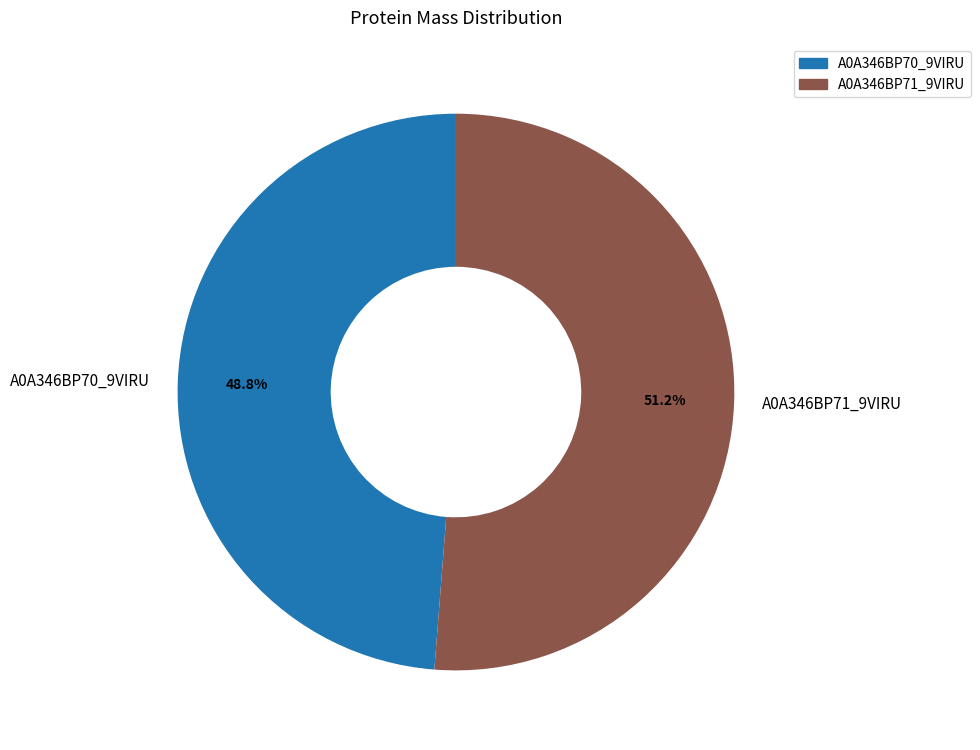

Which has a higher value, A0A346BP71_9VIRU or A0A346BP70_9VIRU?

A0A346BP71_9VIRU